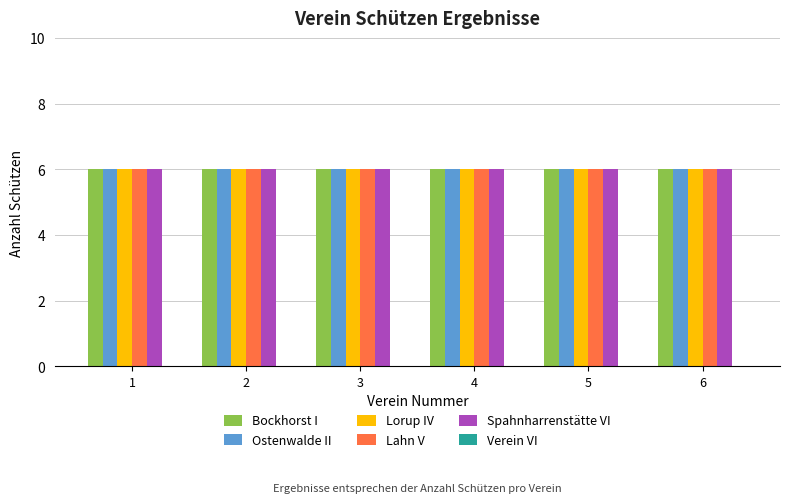

At which label is Verein VI closest to 0?

1